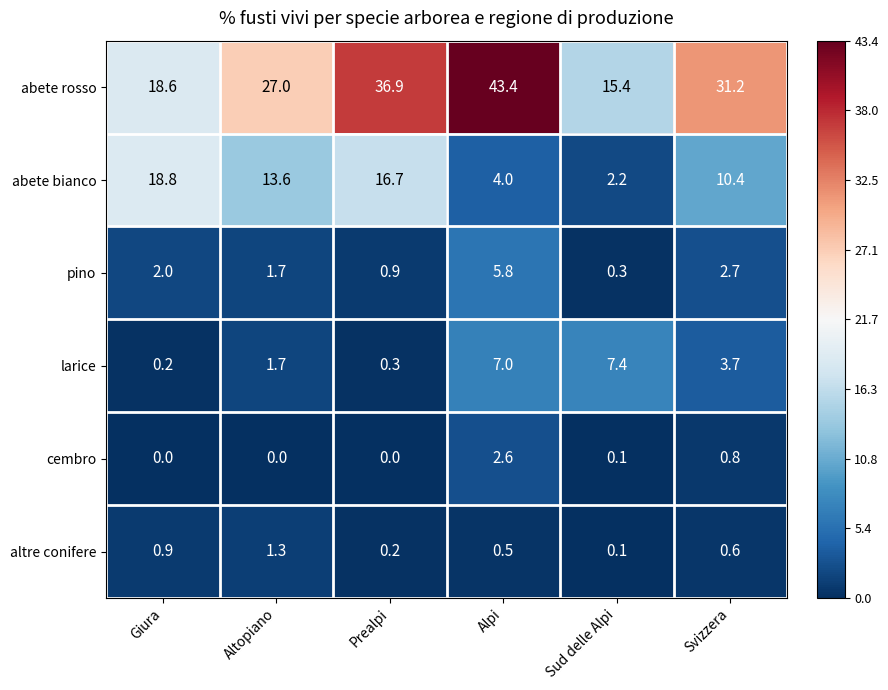

How many categories are shown in the chart?

6